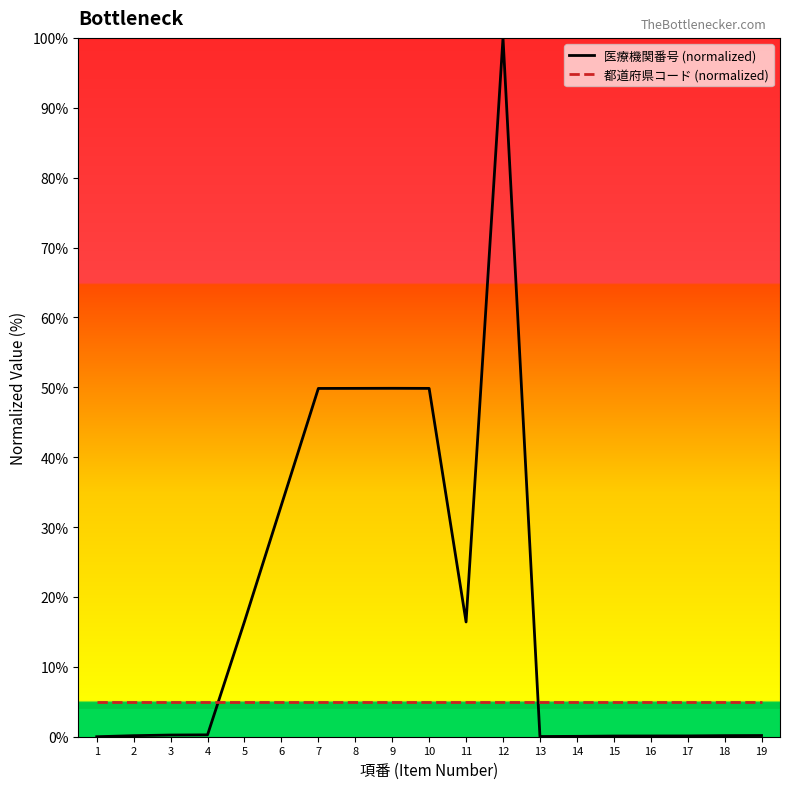

Rank the series by their maximum value, from lowest to highest.

都道府県コード (normalized), 医療機関番号 (normalized)